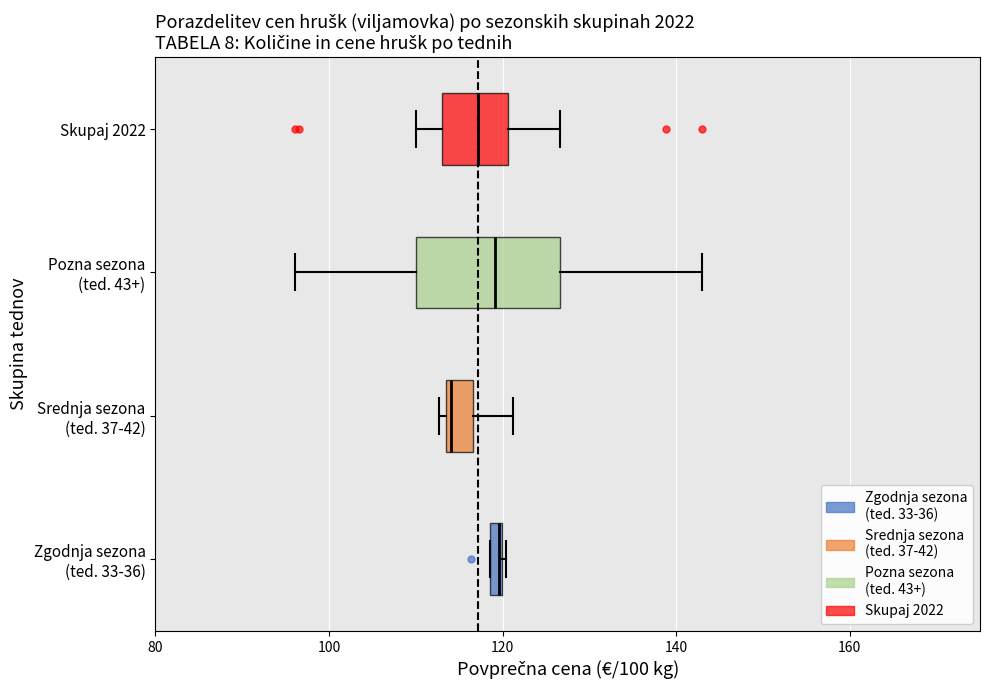

Which box is the widest, from its left edge to its right edge?

Pozna sezona (ted. 43+)